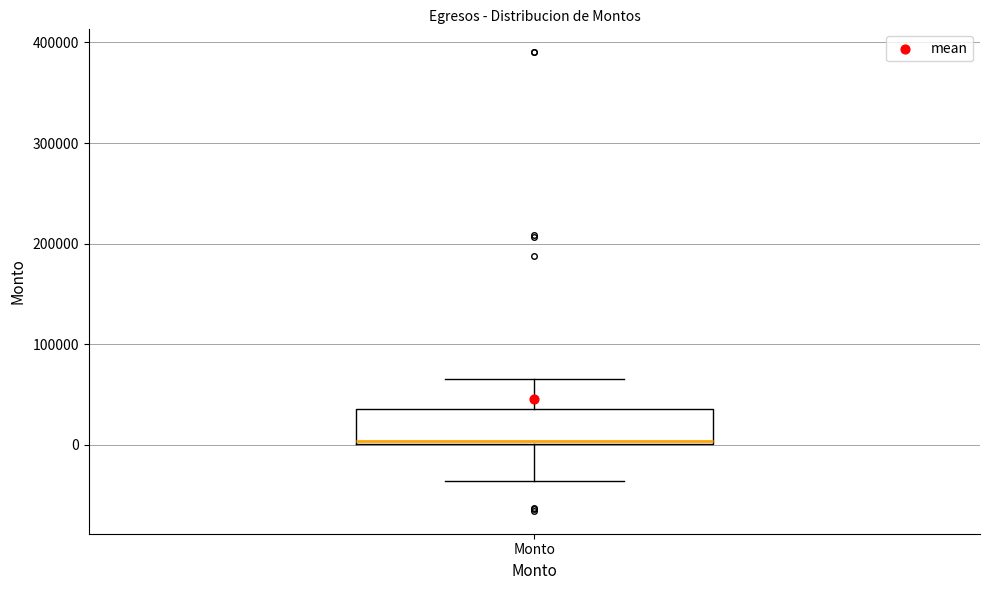

Read this box plot against the y-axis: the position of the median line, the range covered by the box, and the ends of both whiskers. The values are not printed on the chart, so give them approximately, as read against the axis.

median 0 (just above the box's lower edge), box 0 to 40000, whiskers -40000 to 70000